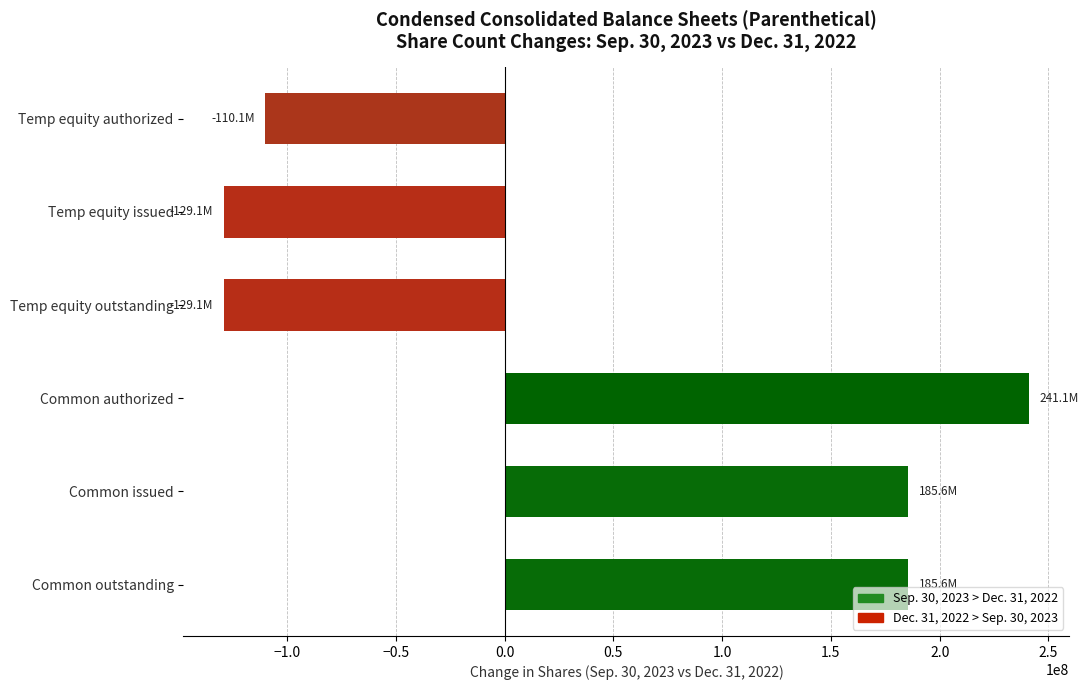

What is the difference between the second highest and minimum values?

314781570